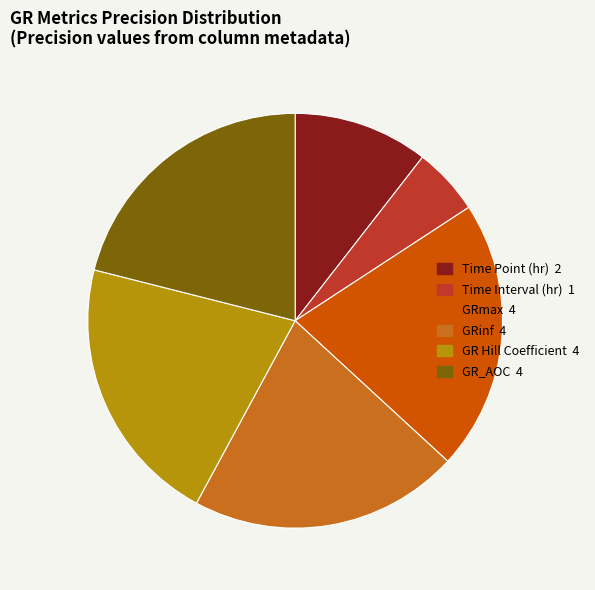

Is there any slice that represents more than half of the pie?

No